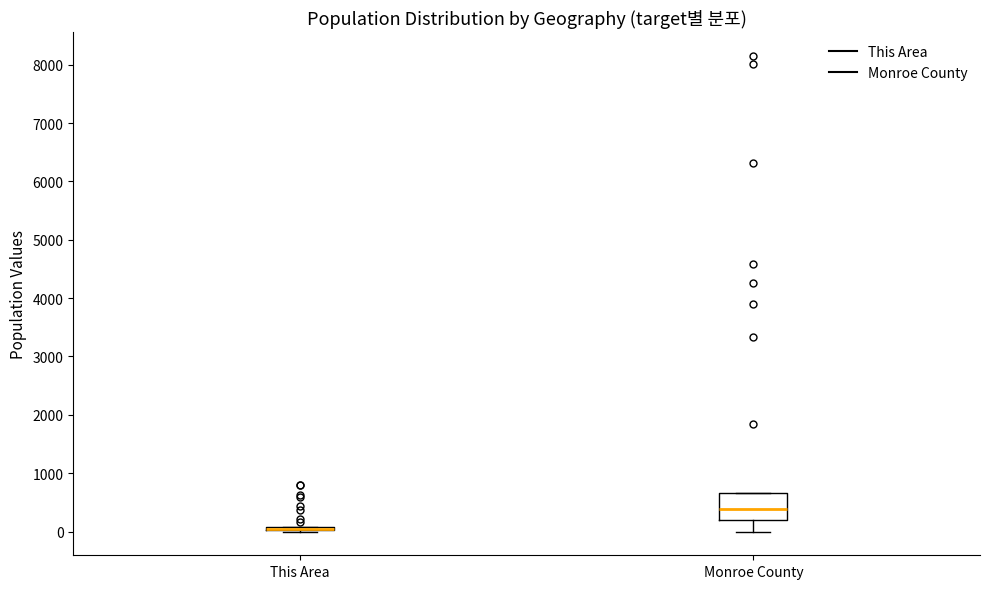

Comparing the boxes themselves (not the whiskers), which one is the tallest?

Monroe County